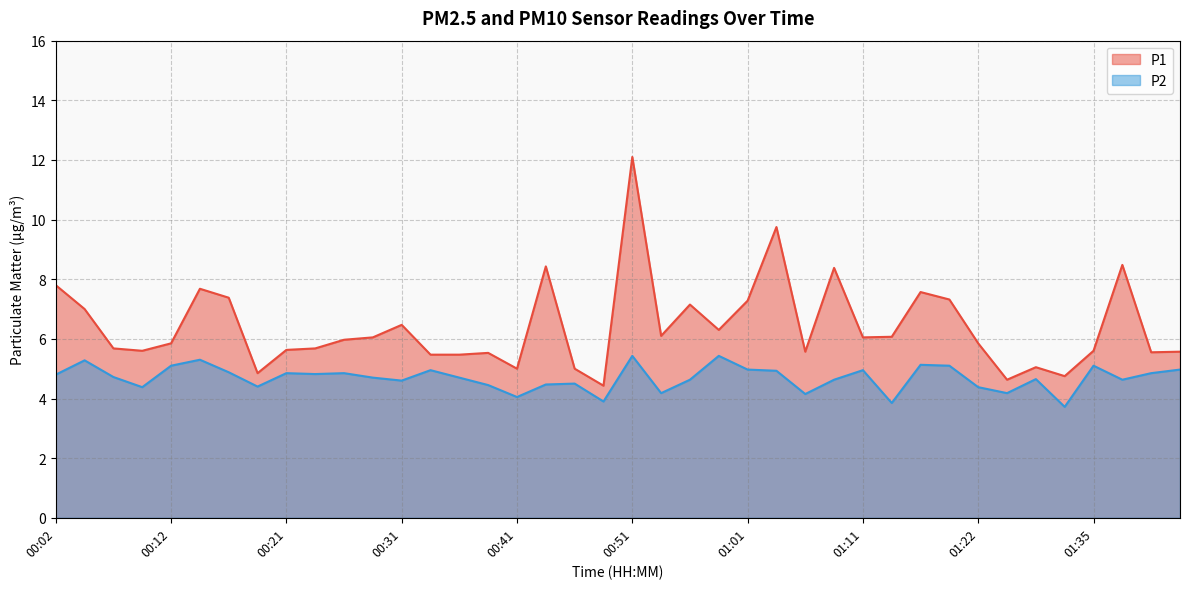

List the labels in order of P2 value, smallest first.

01:32, 01:13, 00:48, 00:41, 01:06, 00:53, 01:24, 00:09, 01:22, 00:19, 00:39, 00:43, 00:46, 00:31, 00:56, 01:08, 01:37, 01:30, 00:29, 00:36, 00:07, 00:02, 00:24, 00:21, 00:26, 01:40, 00:16, 01:03, 00:34, 01:11, 01:01, 01:42, 00:12, 01:19, 01:35, 01:16, 00:04, 00:14, 00:51, 00:58